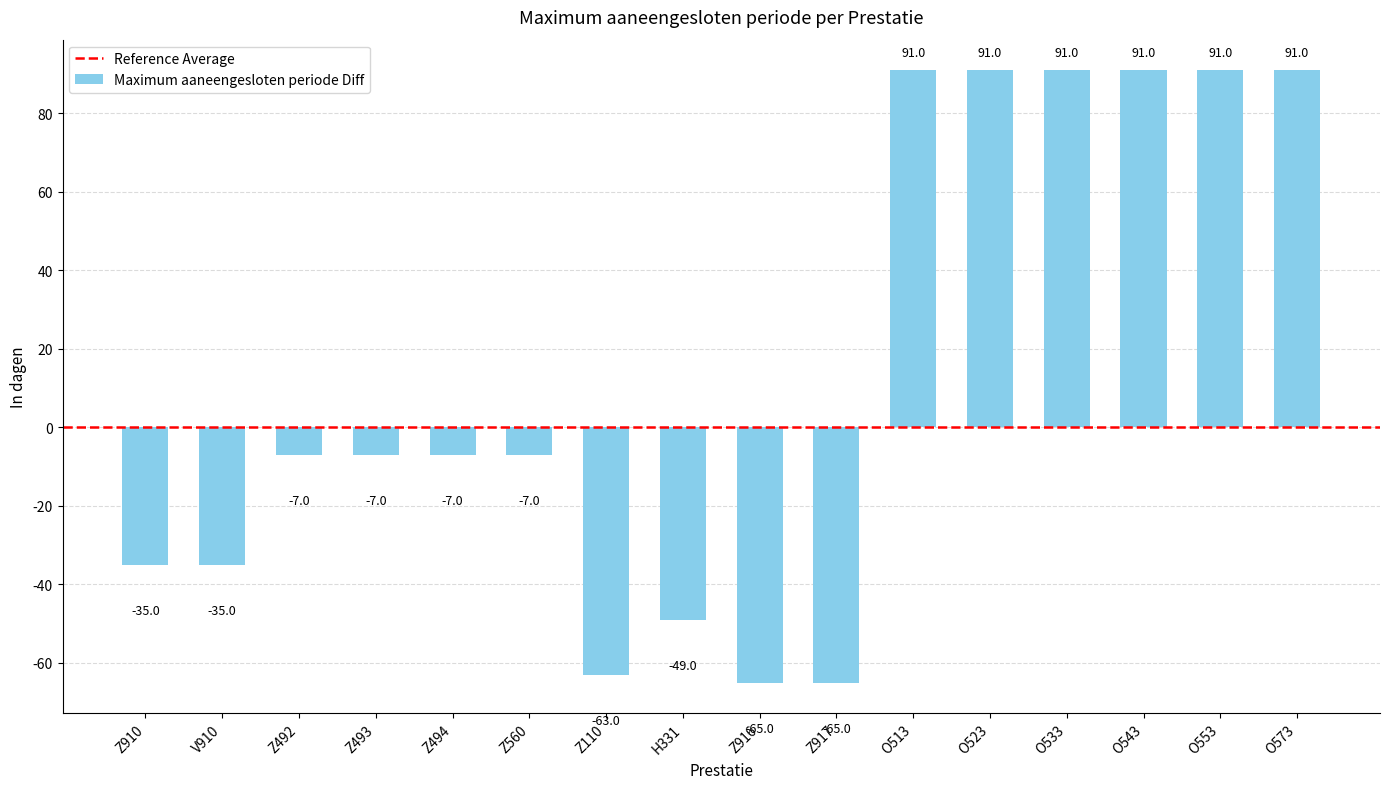

True or false: the data shows -62 at Z910.

False